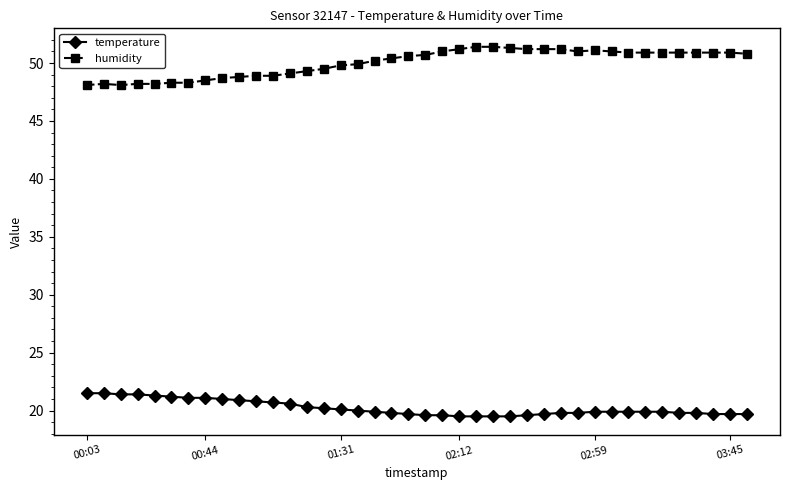

What is the value of the humidity point at the 38th from the left?

50.9